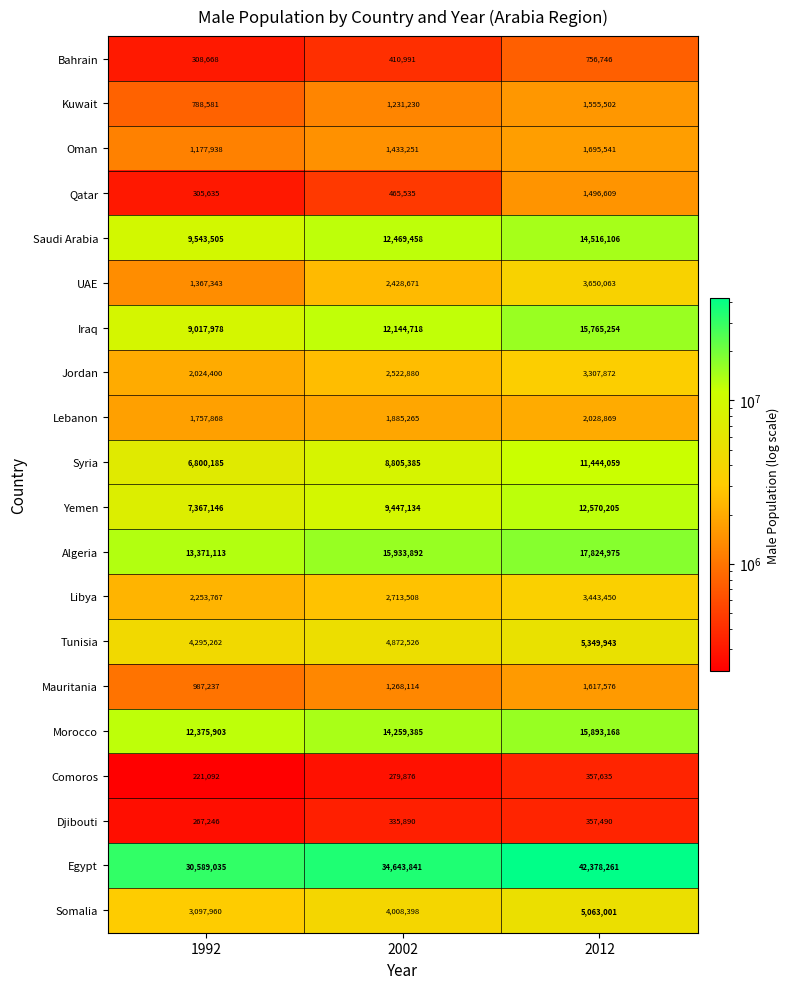

Is it true that Bahrain equals 410991 at 2002?

True